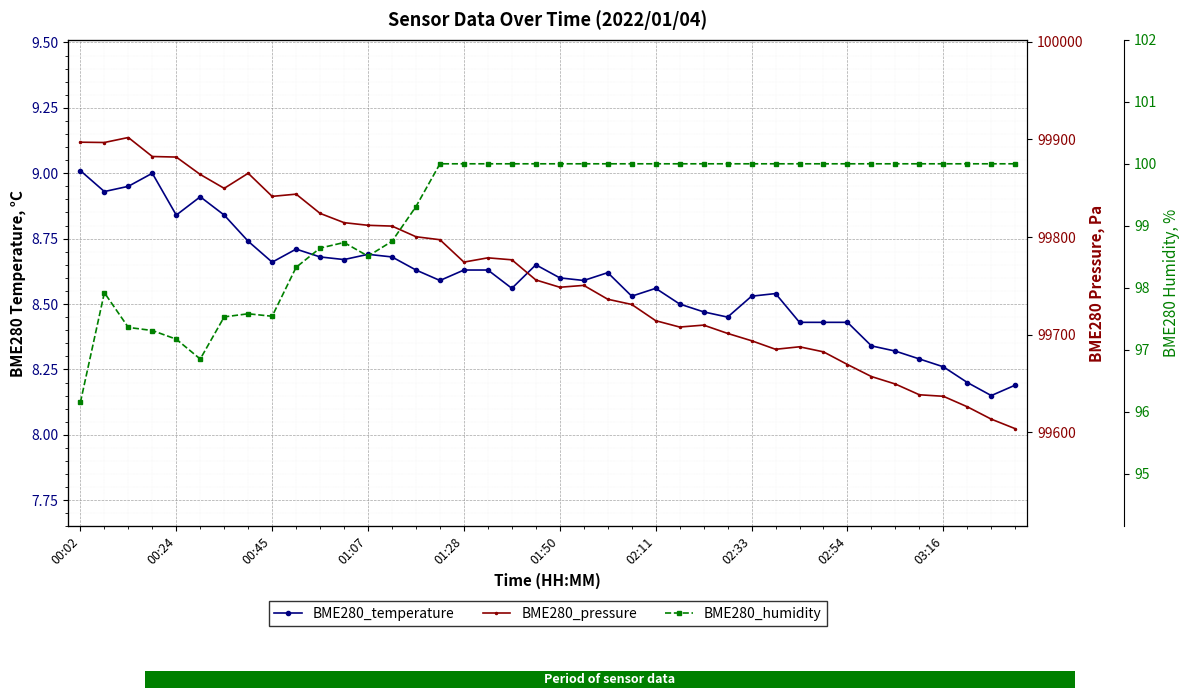

What position from the right is 00:02?

40